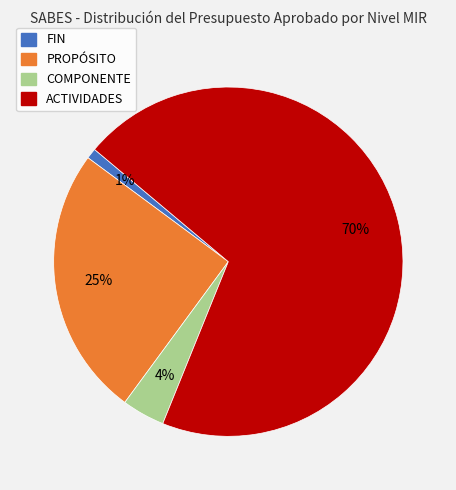

True or false: COMPONENTE accounts for 4% of the total.

True